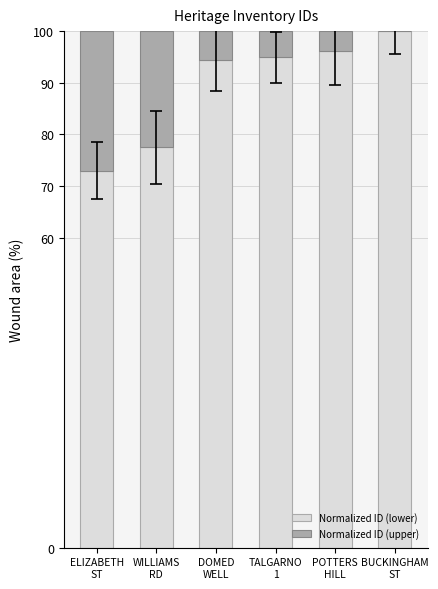

What are all the series names shown in the legend?

Normalized ID (lower), Normalized ID (upper)